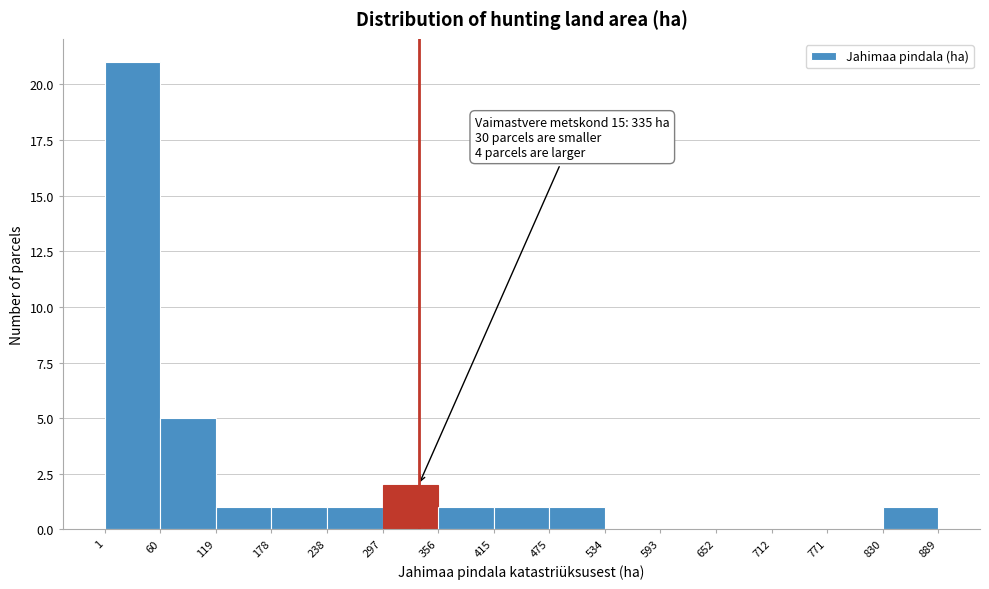

Over which range of the x-axis is the bar tallest?

1 to 60